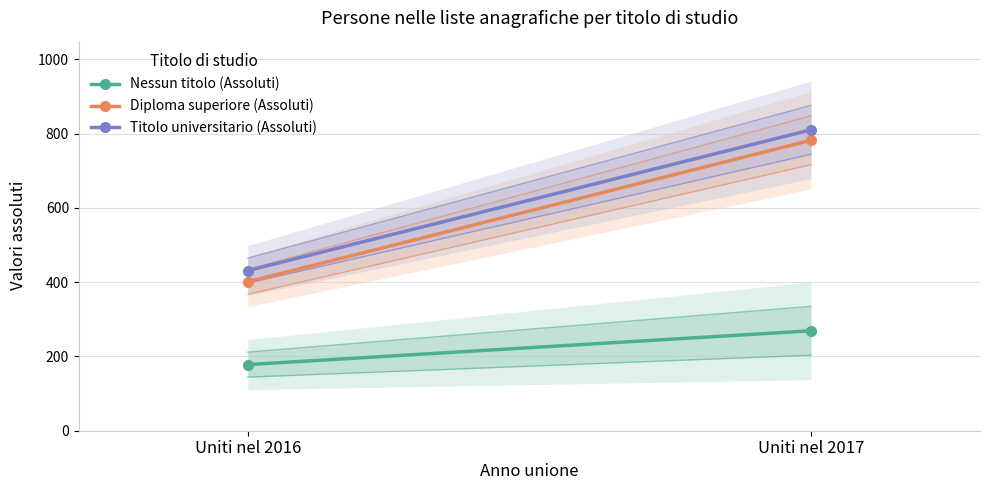

Does the chart have visible grid lines?

Yes